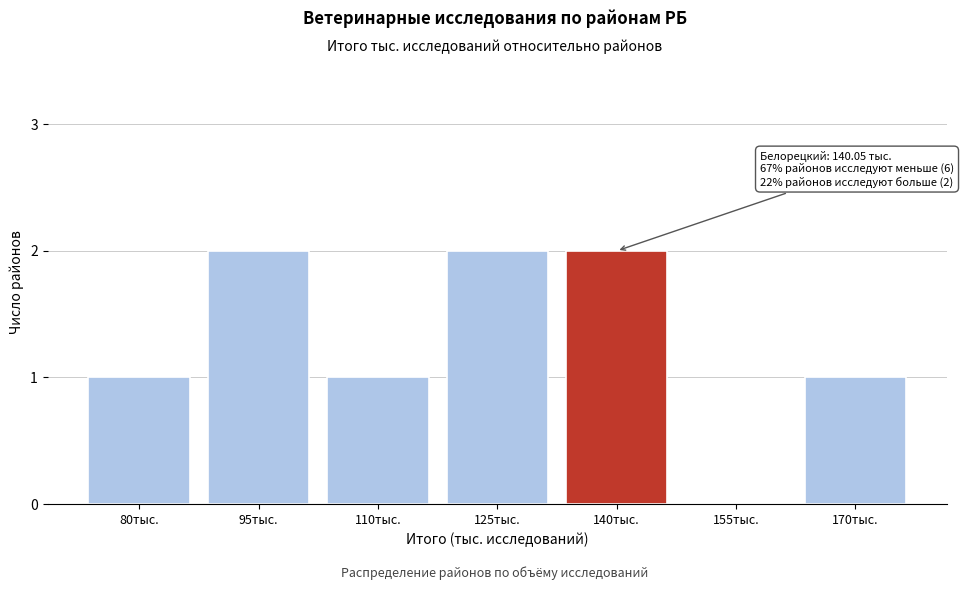

Reading left to right, transcribe all the data shown in this chart.

80тыс.=1	95тыс.=2	110тыс.=1	125тыс.=2	140тыс.=2	155тыс.=0	170тыс.=1